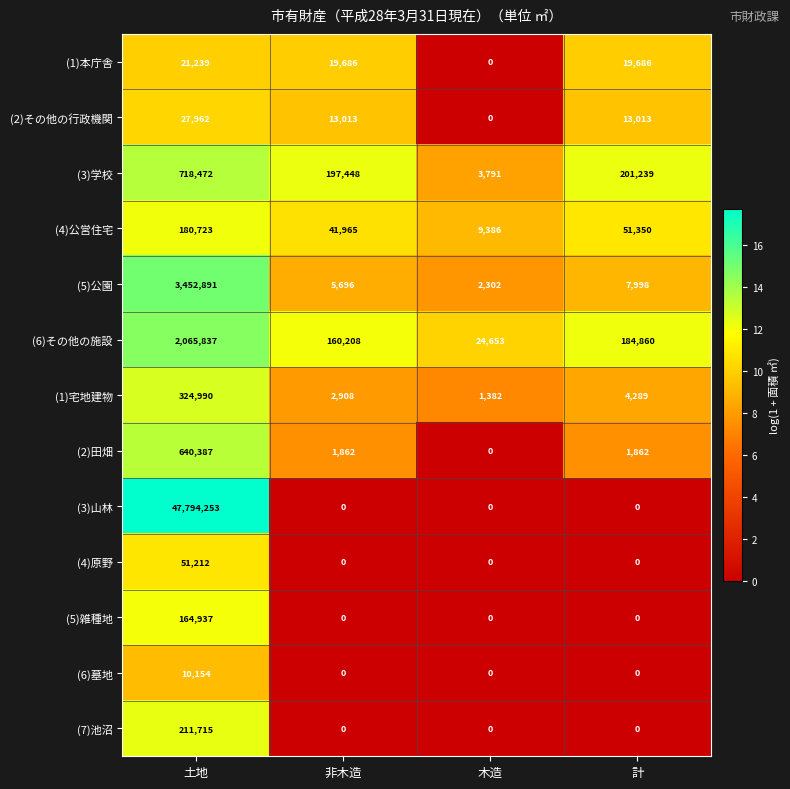

At which category is the sum across all series the highest?

土地